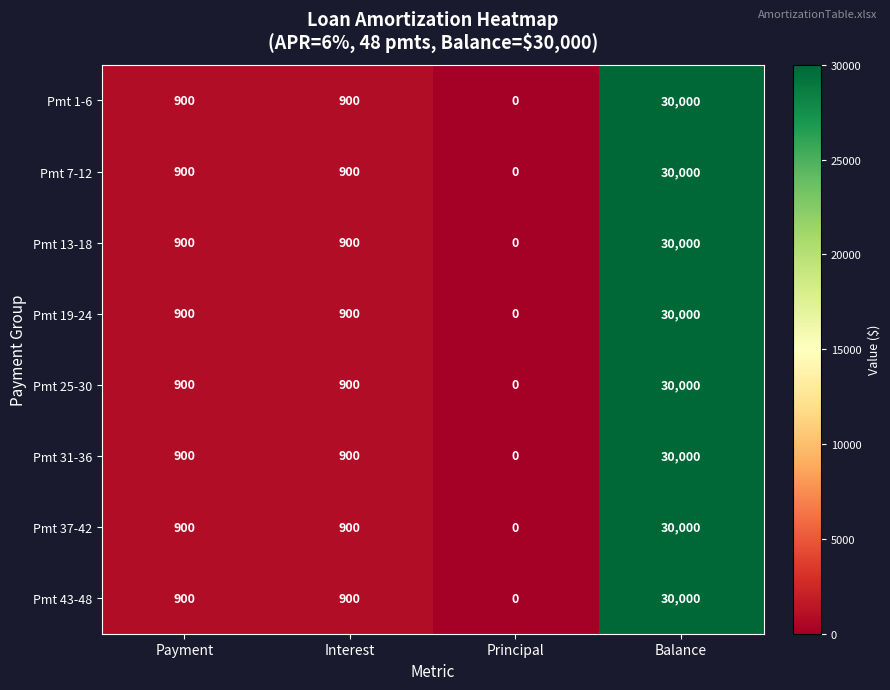

What is the average value of the Pmt 43-48 series?

7950